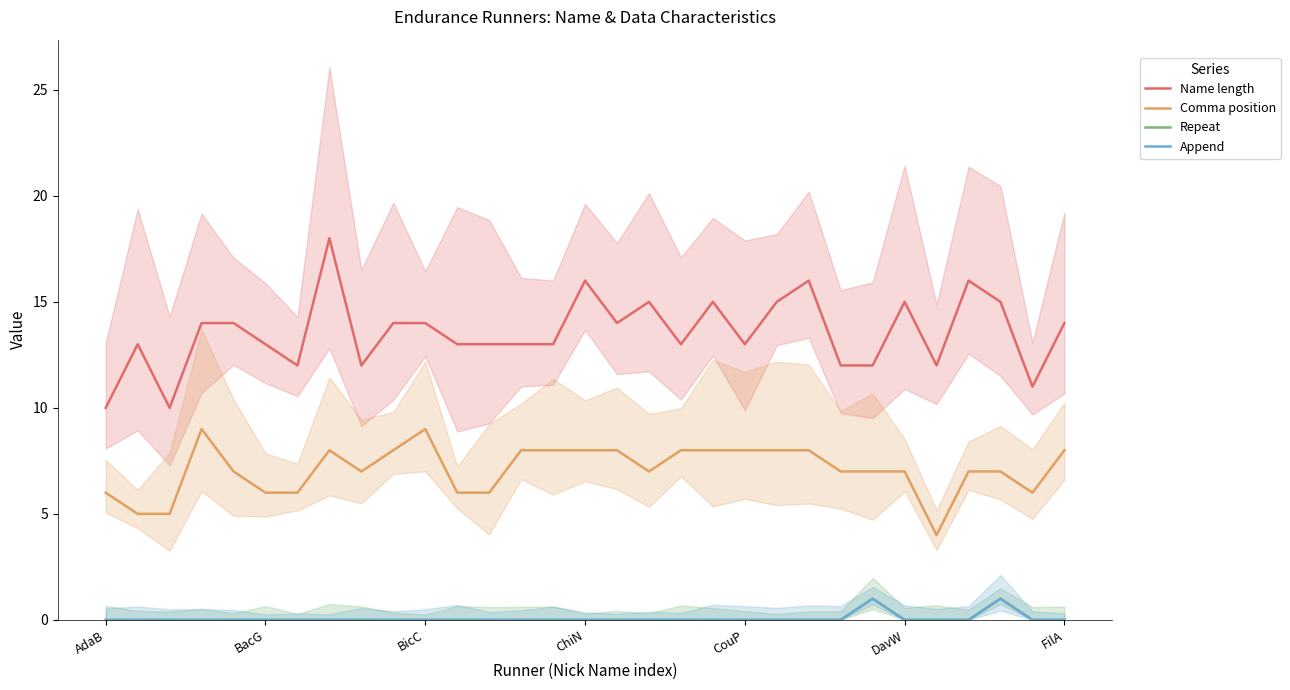

At which label does Comma position reach its minimum?

26